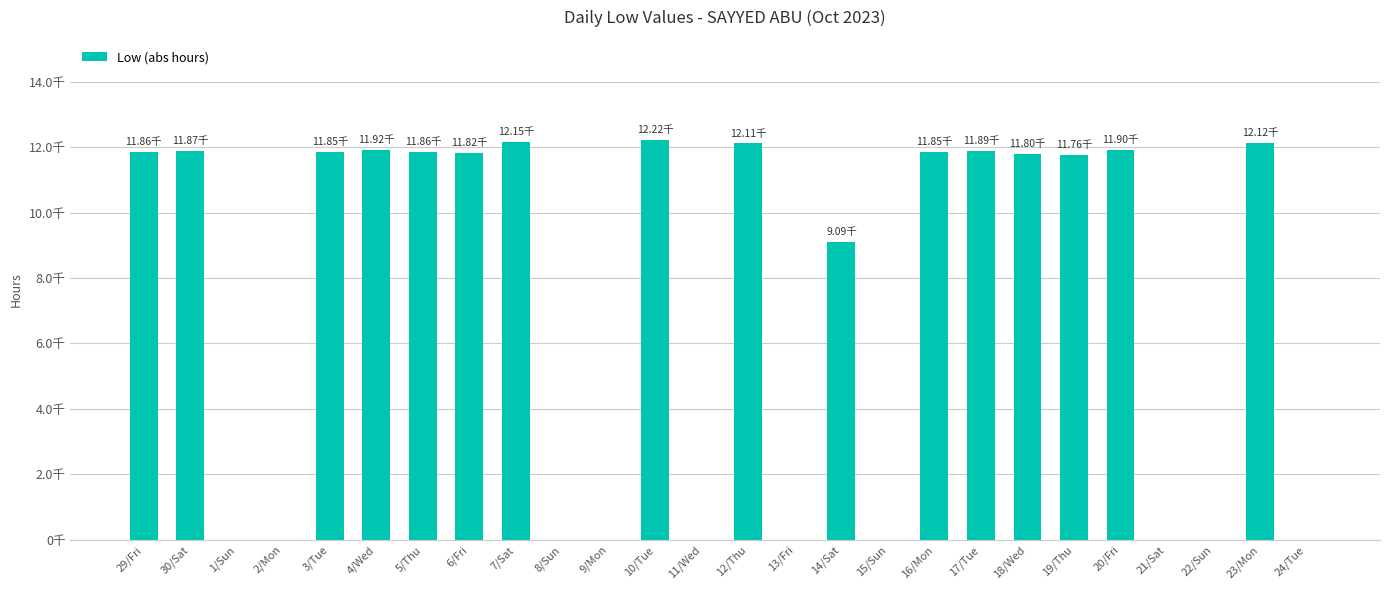

Which has a higher value, 22/Sun or 18/Wed?

18/Wed